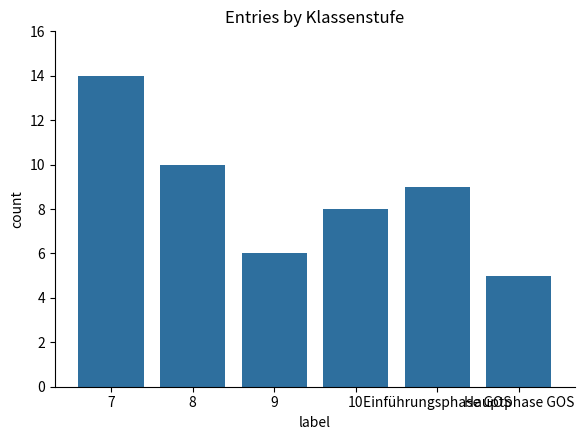

How many categories are shown in the chart?

6